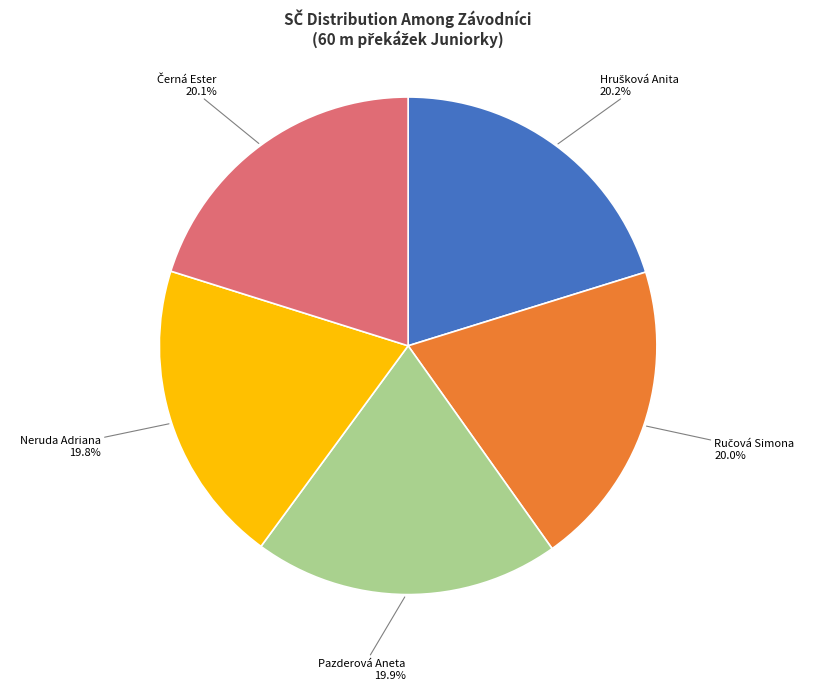

Is there any slice that represents more than half of the pie?

No